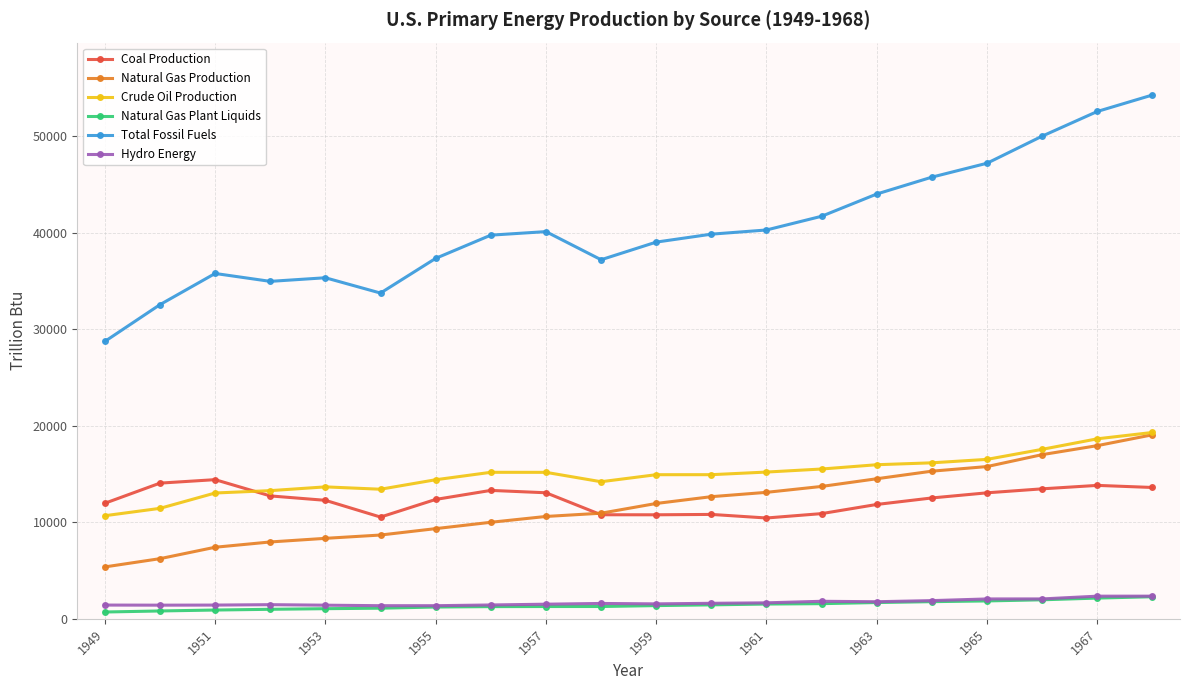

What is the value of the Crude Oil Production point at the 19th from the left?

18651.3